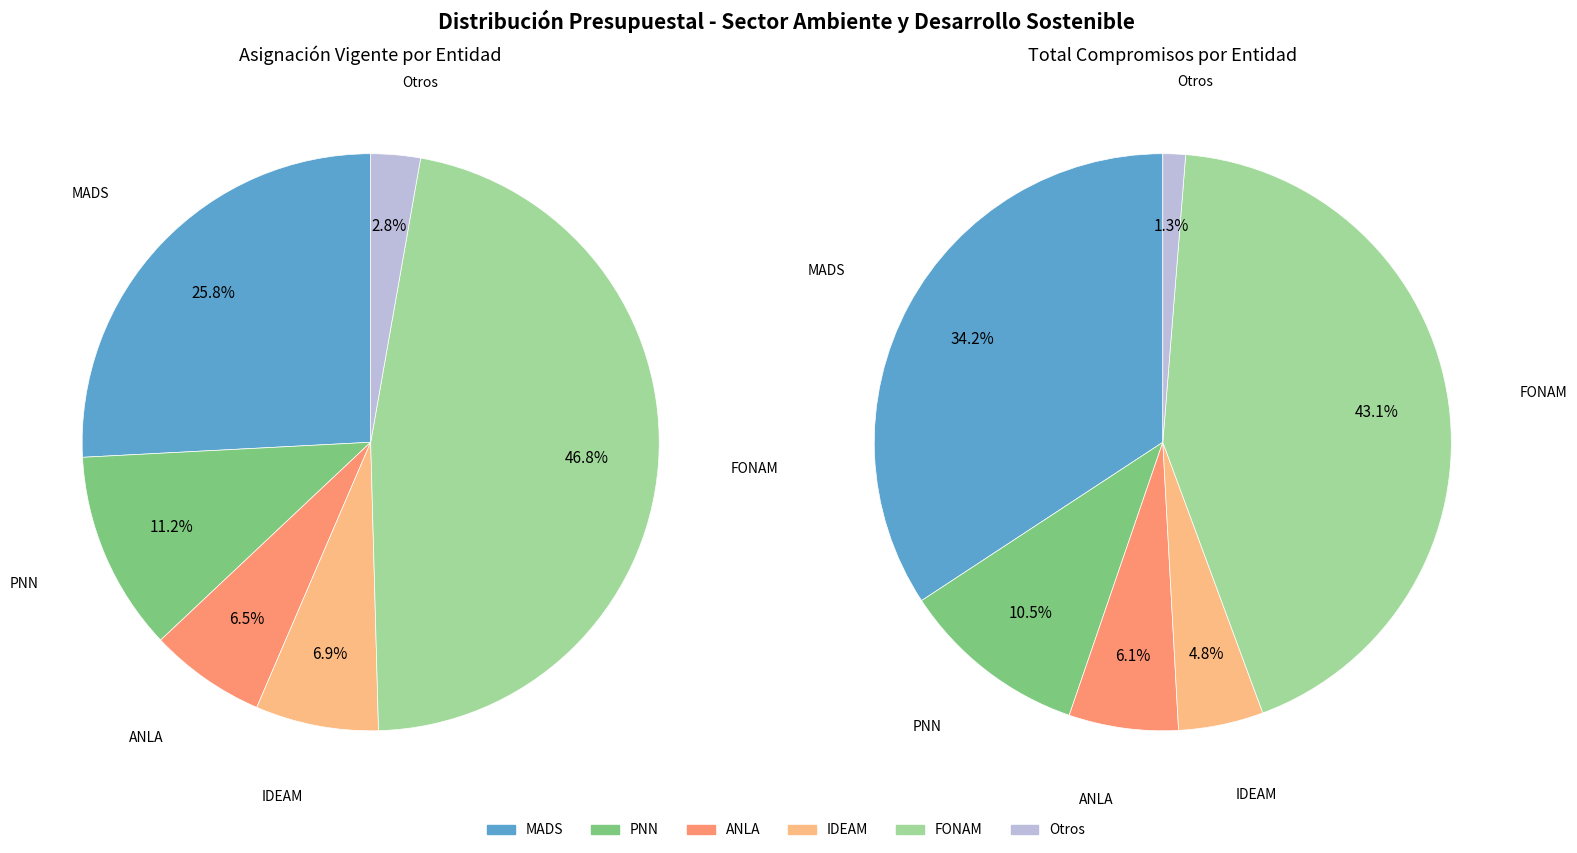

What is the difference between the highest and lowest values at FONAM?

458553568486.9